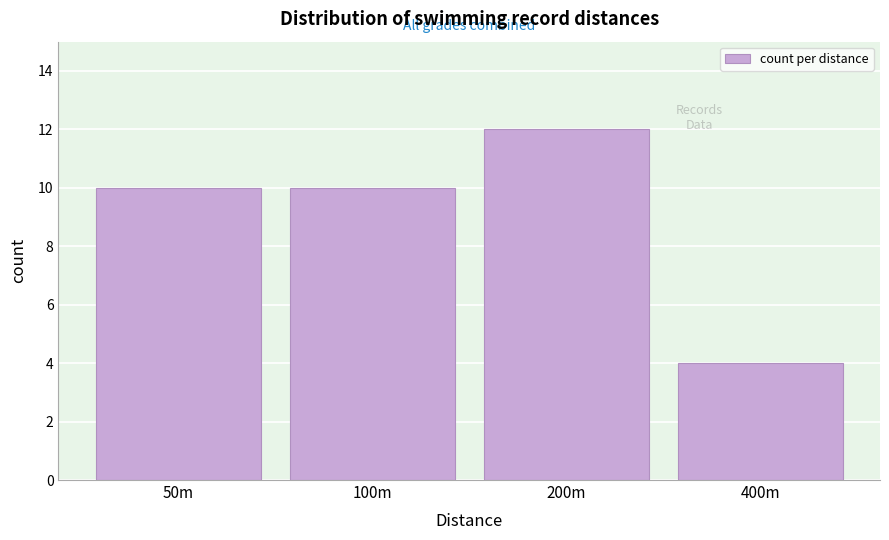

Reading left to right, extract all data points from this chart.

10	10	12	4